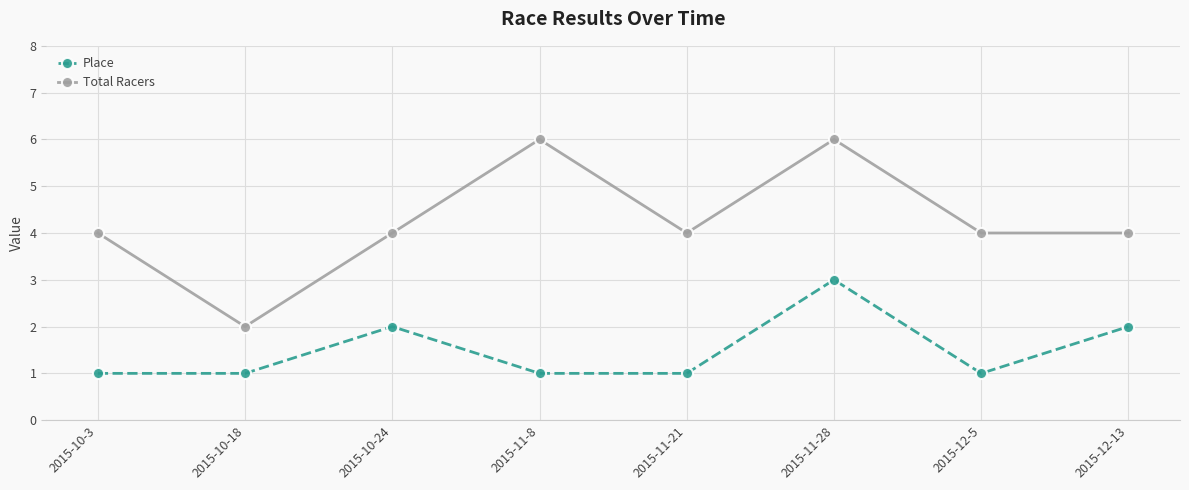

Does the chart display data point markers on the line(s)?

Yes